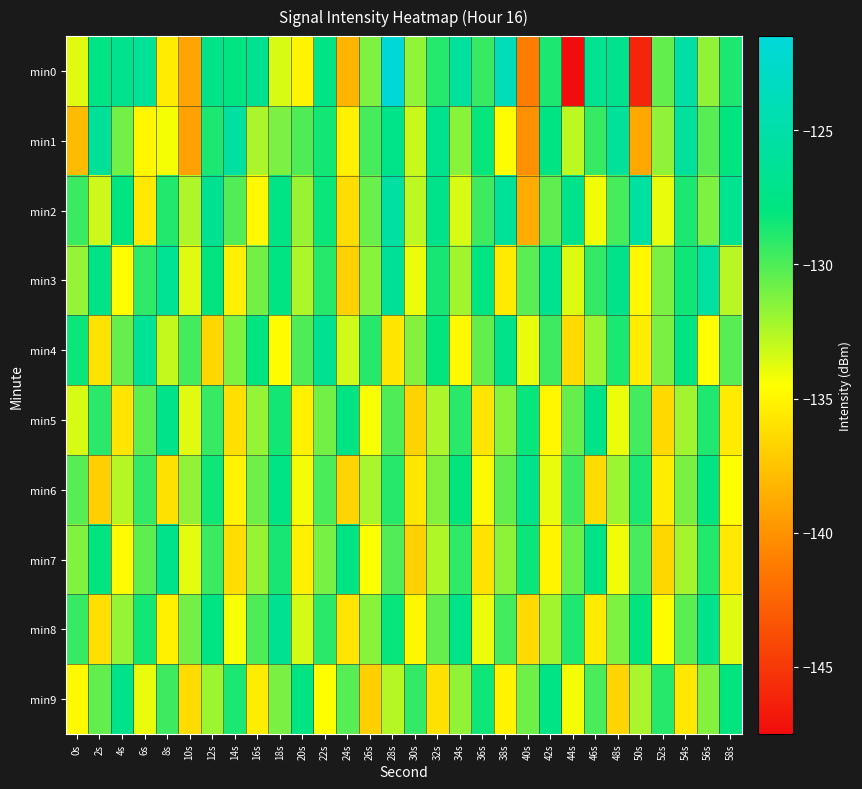

Between 18s and 12s, which is larger?

12s